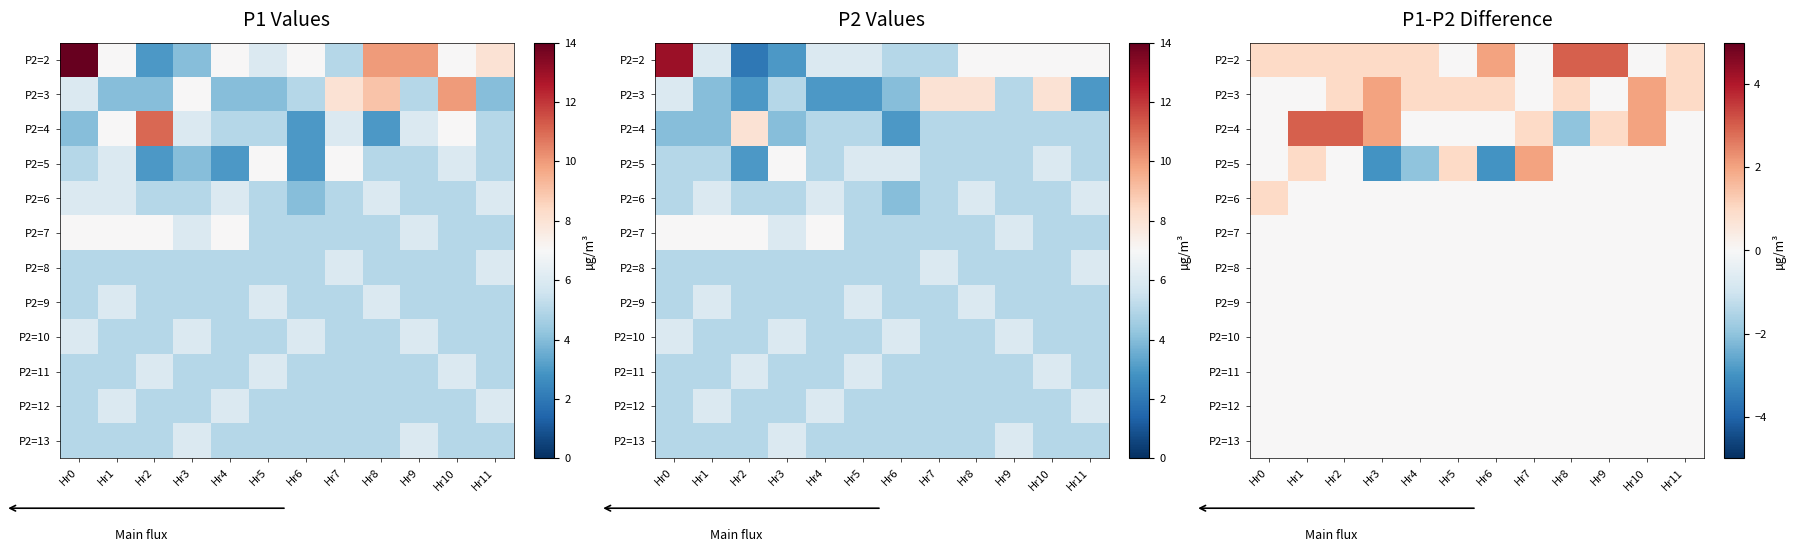

What is the difference between the highest and lowest values at Hr10?

2